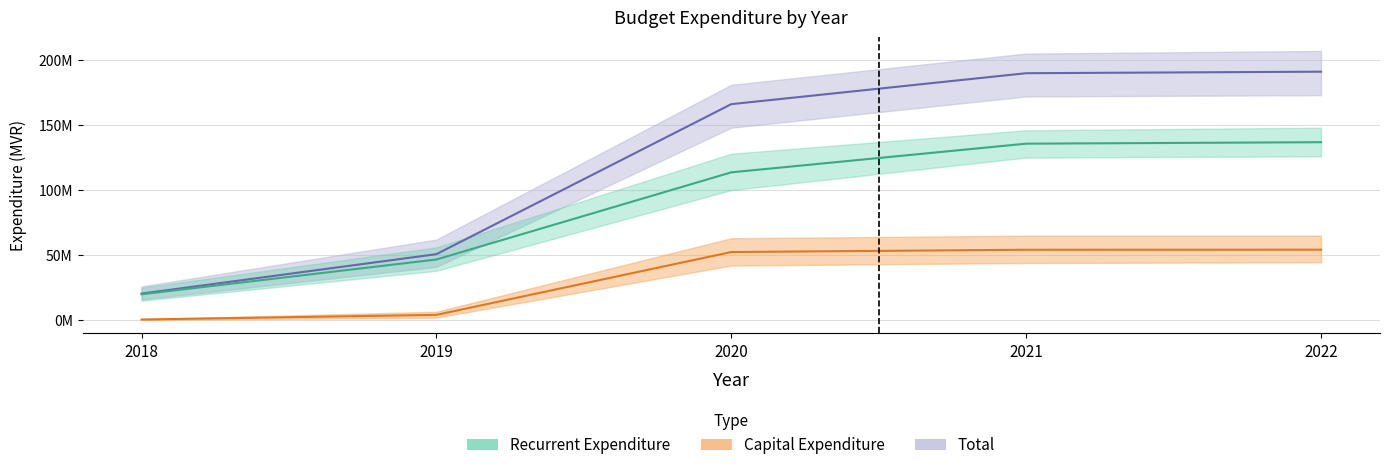

What is the difference between the maximum and minimum values in the Recurrent Expenditure series?

116918536